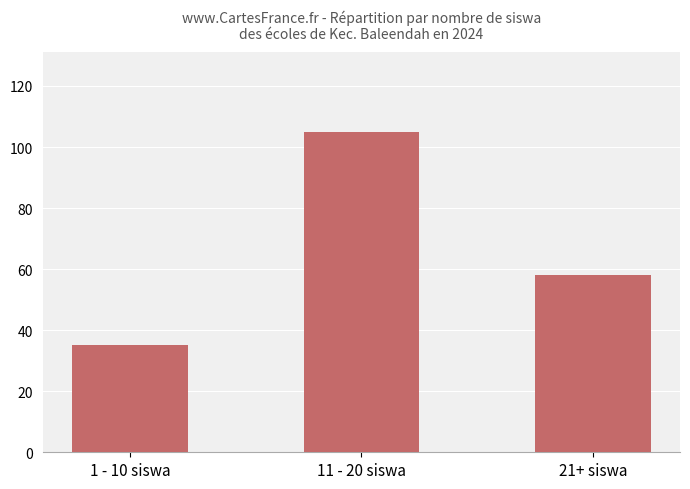

Are the bars horizontal?

No